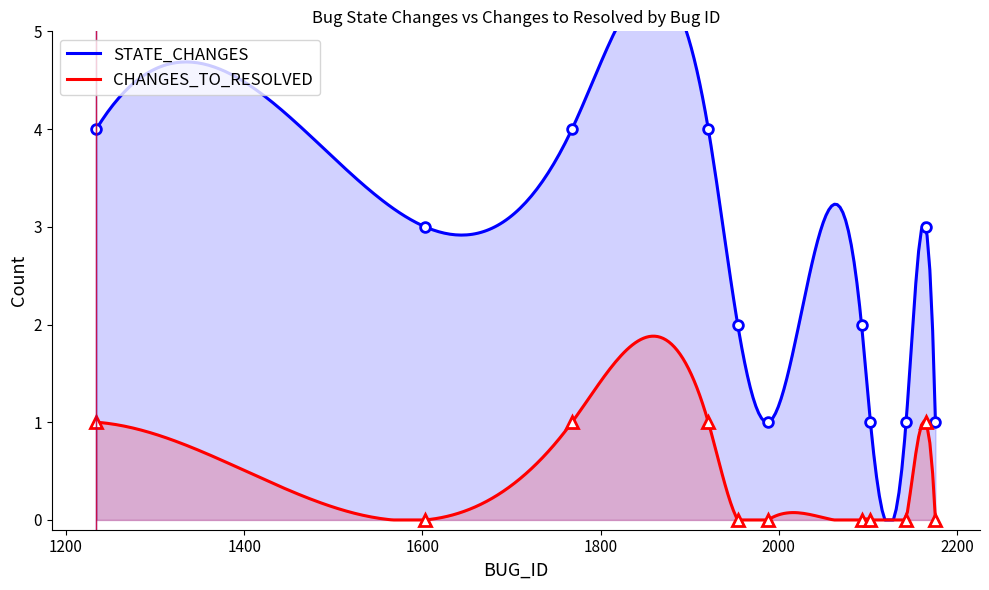

How many values in the CHANGES_TO_RESOLVED series exceed 0?

4